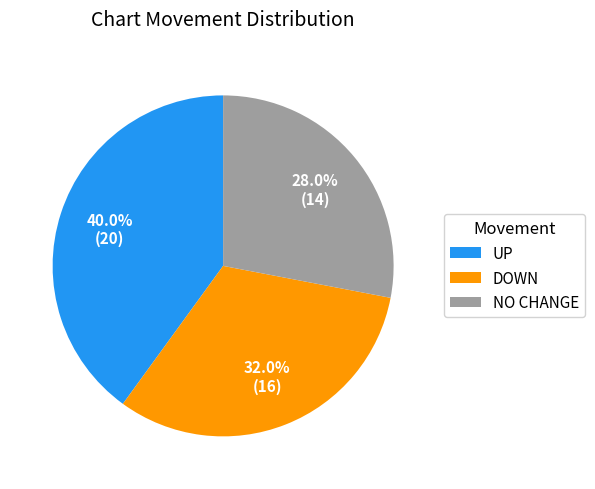

Count the number of slices in the pie.

3